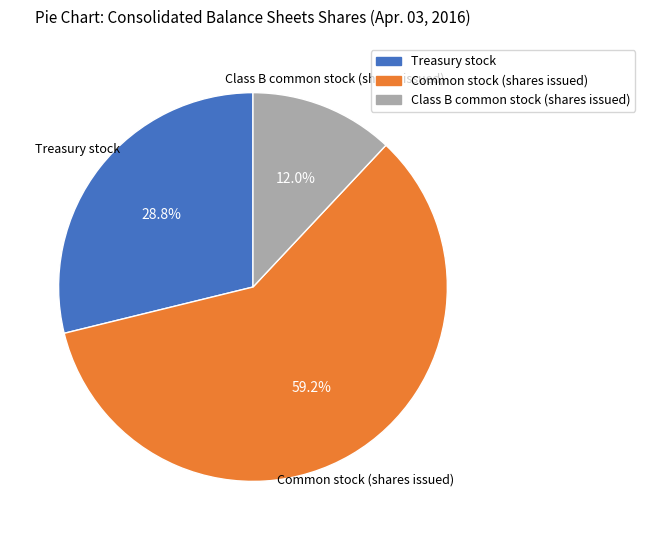

What percentage do Class B common stock (shares issued) and Treasury stock together represent?

40.8%